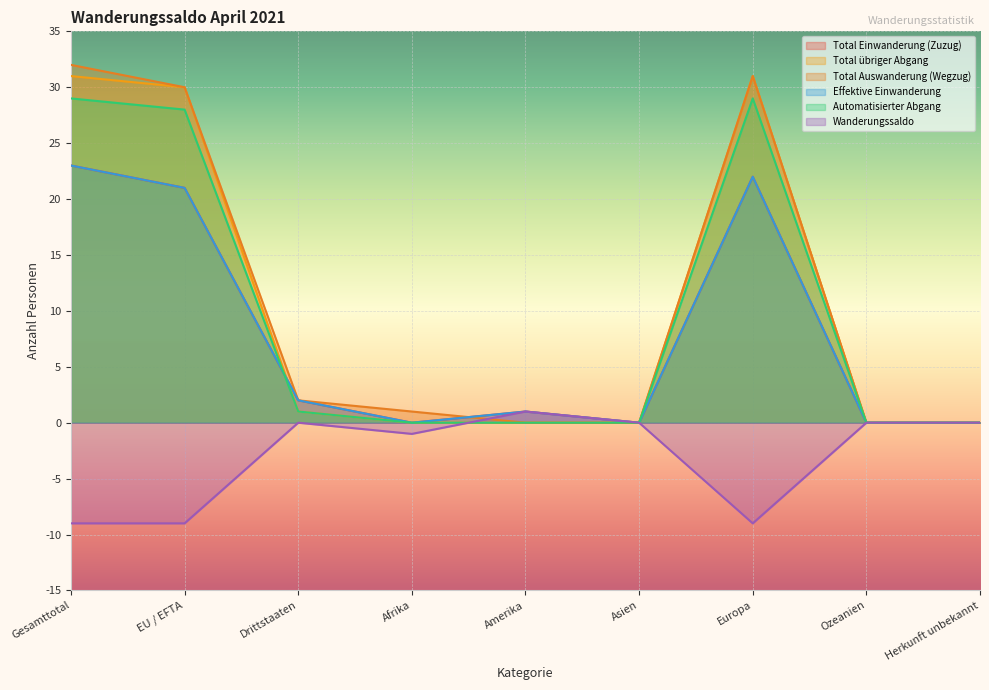

Reading left to right, transcribe all the data shown in this chart.

Total Einwanderung (Zuzug): Gesamttotal=23	EU / EFTA=21	Drittstaaten=2	Afrika=0	Amerika=1	Asien=0	Europa=22	Ozeanien=0	Herkunft unbekannt=0
Total übriger Abgang: Gesamttotal=31	EU / EFTA=30	Drittstaaten=1	Afrika=0	Amerika=0	Asien=0	Europa=31	Ozeanien=0	Herkunft unbekannt=0
Total Auswanderung (Wegzug): Gesamttotal=32	EU / EFTA=30	Drittstaaten=2	Afrika=1	Amerika=0	Asien=0	Europa=31	Ozeanien=0	Herkunft unbekannt=0
Effektive Einwanderung: Gesamttotal=23	EU / EFTA=21	Drittstaaten=2	Afrika=0	Amerika=1	Asien=0	Europa=22	Ozeanien=0	Herkunft unbekannt=0
Automatisierter Abgang: Gesamttotal=29	EU / EFTA=28	Drittstaaten=1	Afrika=0	Amerika=0	Asien=0	Europa=29	Ozeanien=0	Herkunft unbekannt=0
Wanderungssaldo: Gesamttotal=-9	EU / EFTA=-9	Drittstaaten=0	Afrika=-1	Amerika=1	Asien=0	Europa=-9	Ozeanien=0	Herkunft unbekannt=0